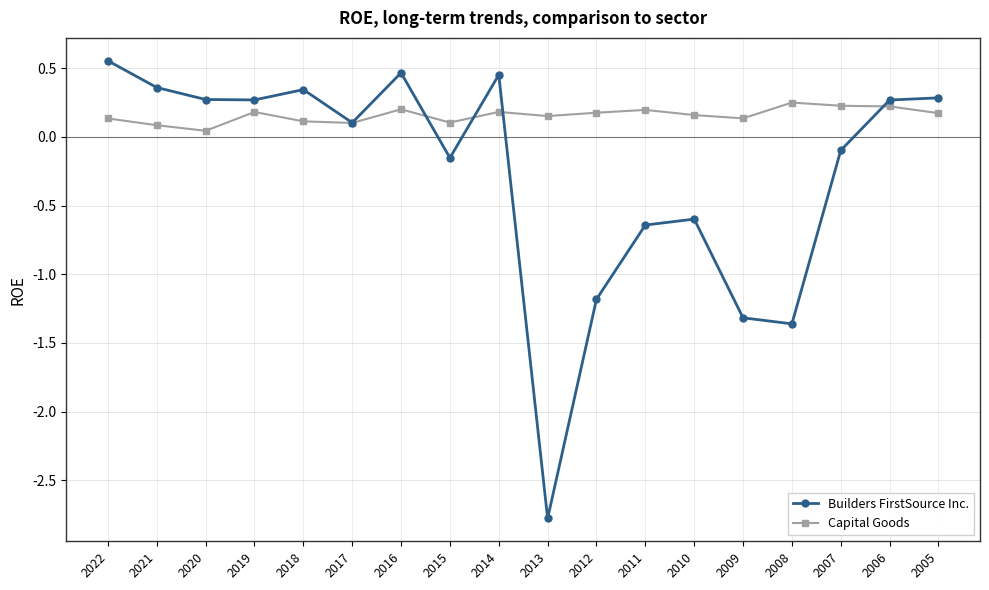

How many values in the Builders FirstSource Inc. series exceed 0?

10